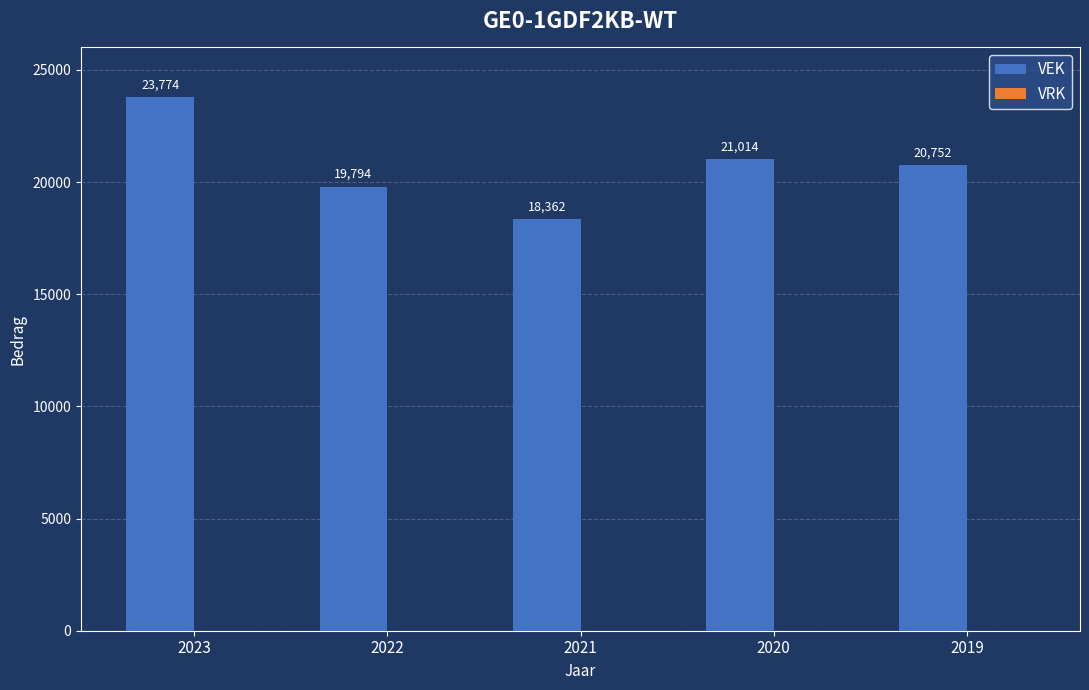

Are the bars horizontal?

No